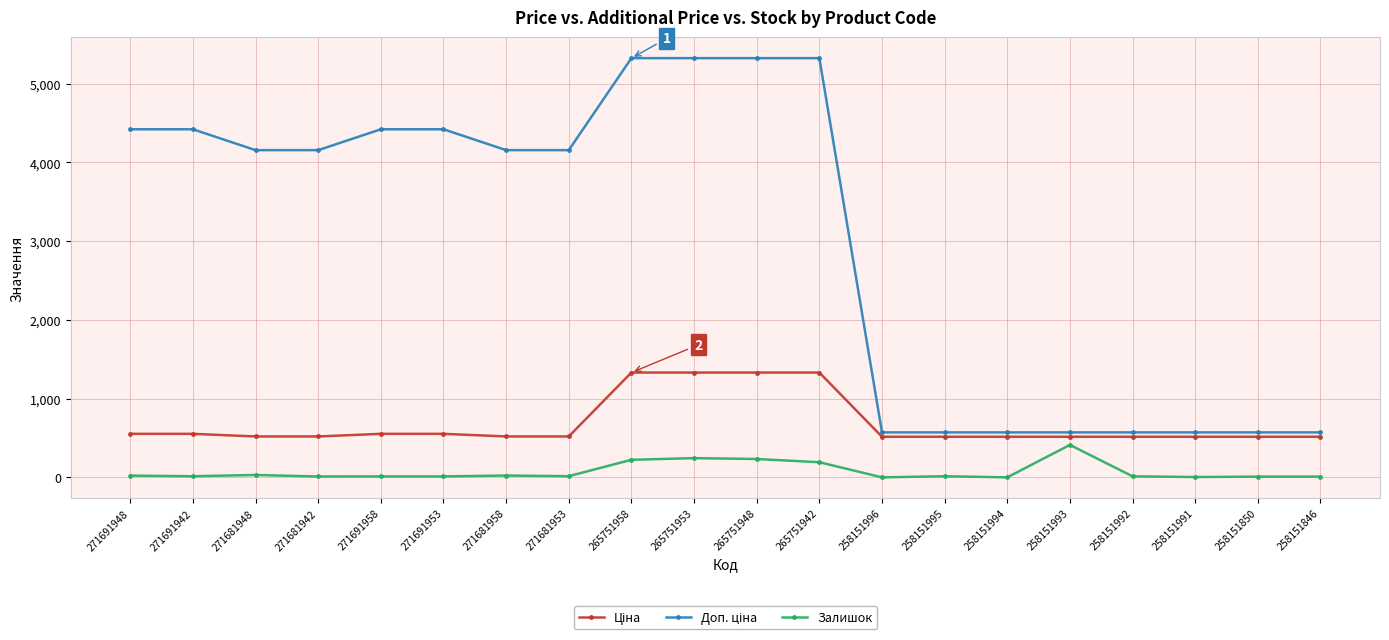

What is the greatest value displayed?

5324.9